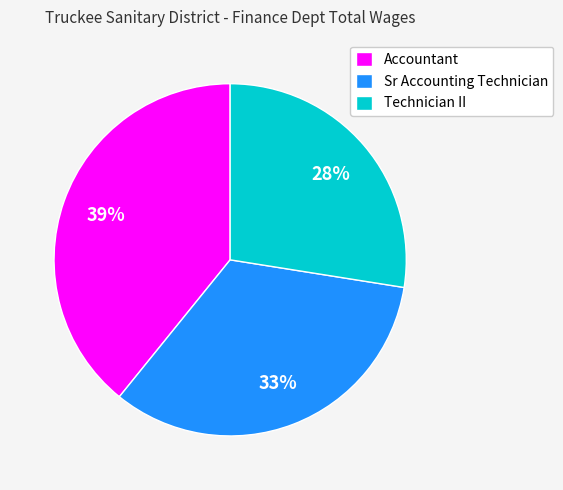

Does any single category account for the majority?

No